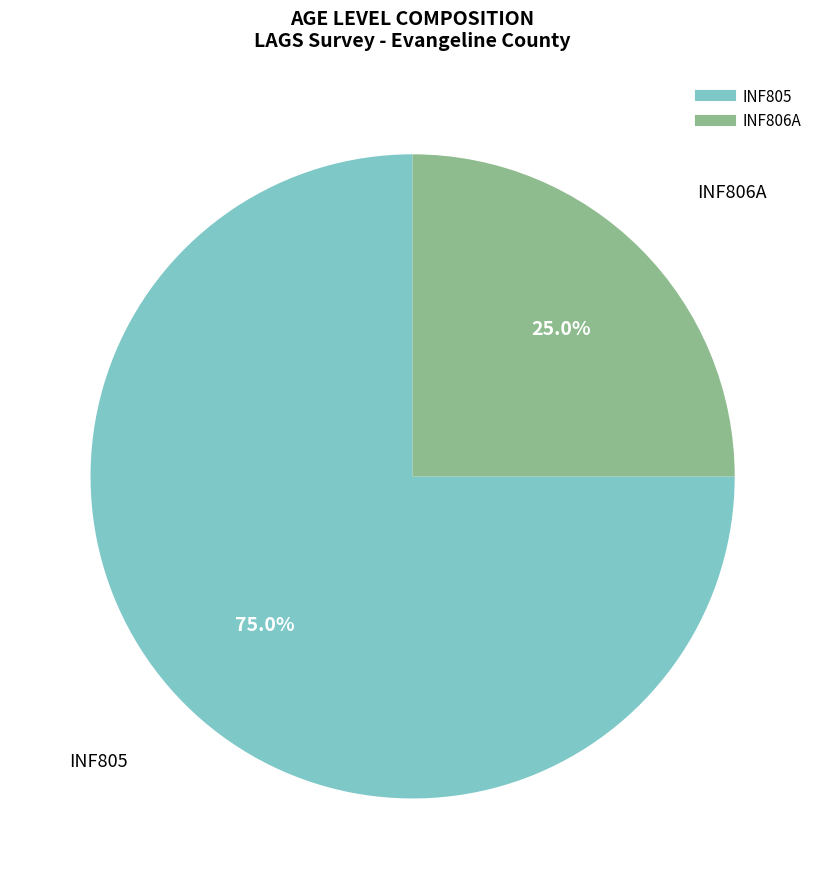

Between INF805 and INF806A, which is larger?

INF805